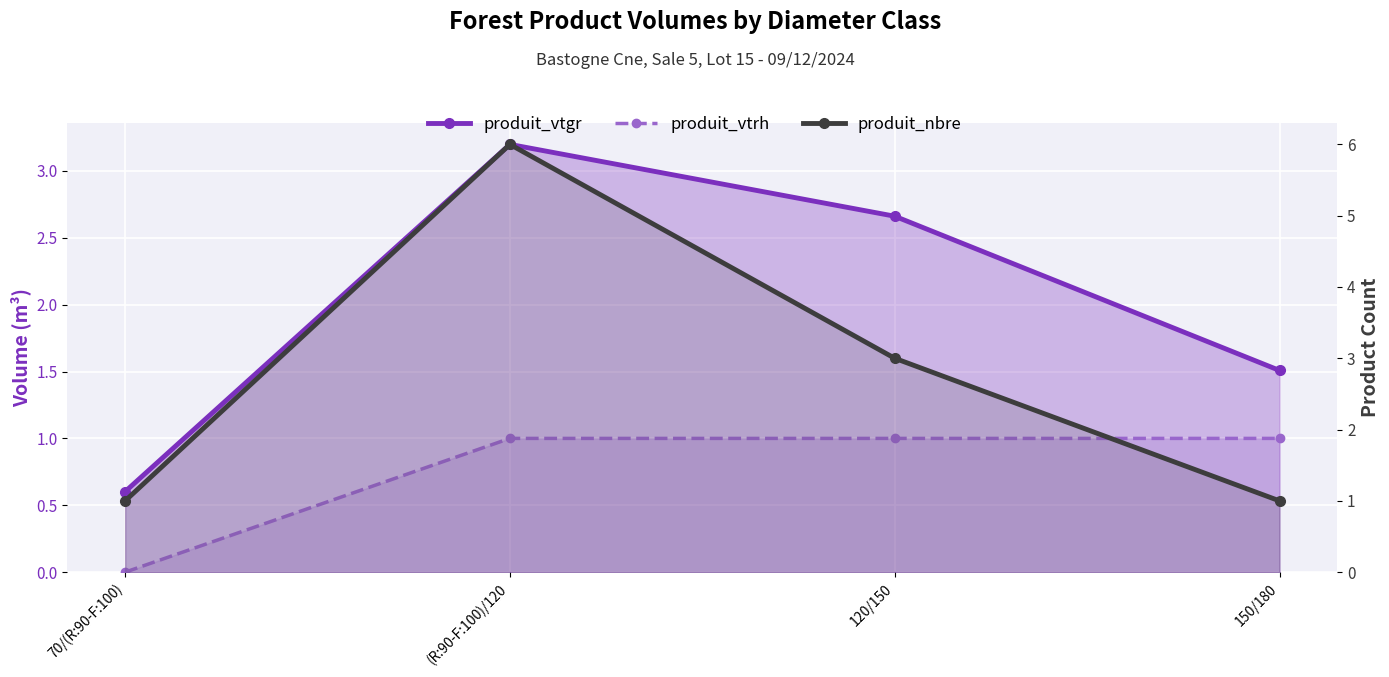

What is the maximum value shown in the chart?

6.0